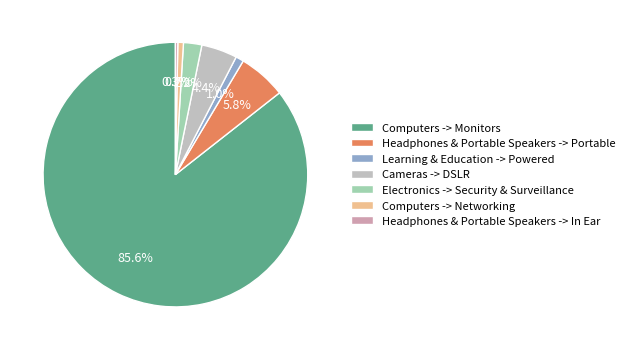

The Headphones & Portable Speakers -> Portable slice represents 6% of the pie. True or false?

True